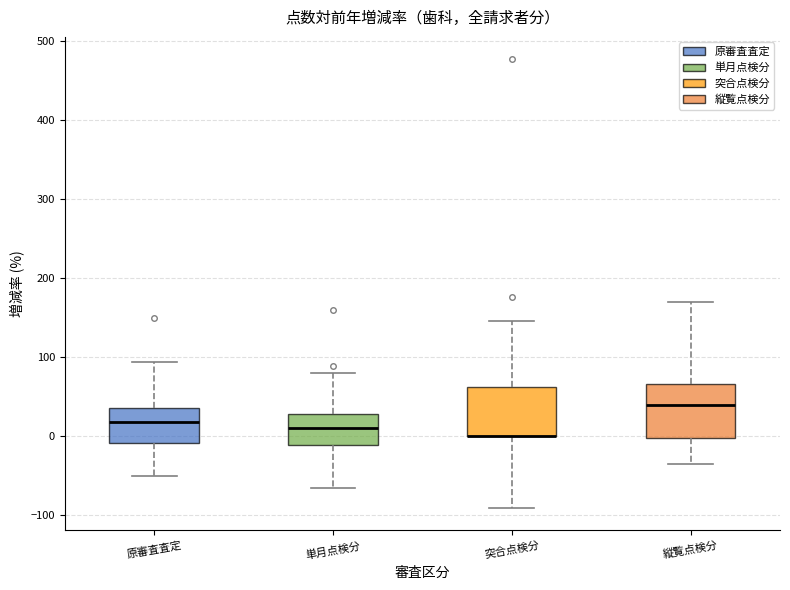

Reading left to right, transcribe this box plot: for each box, give where its median line is, the range the box spans, and where its two whiskers end, as read against the y-axis. The values are not printed on the chart, so give them approximately, as read against the axis.

原審査査定: median 20, box -10 to 40, whiskers -50 to 90
単月点検分: median 10, box -10 to 30, whiskers -70 to 80
突合点検分: median 0 (drawn on the box's lower edge), box 0 to 60, whiskers -90 to 150
縦覧点検分: median 40, box 0 to 70, whiskers -40 to 170